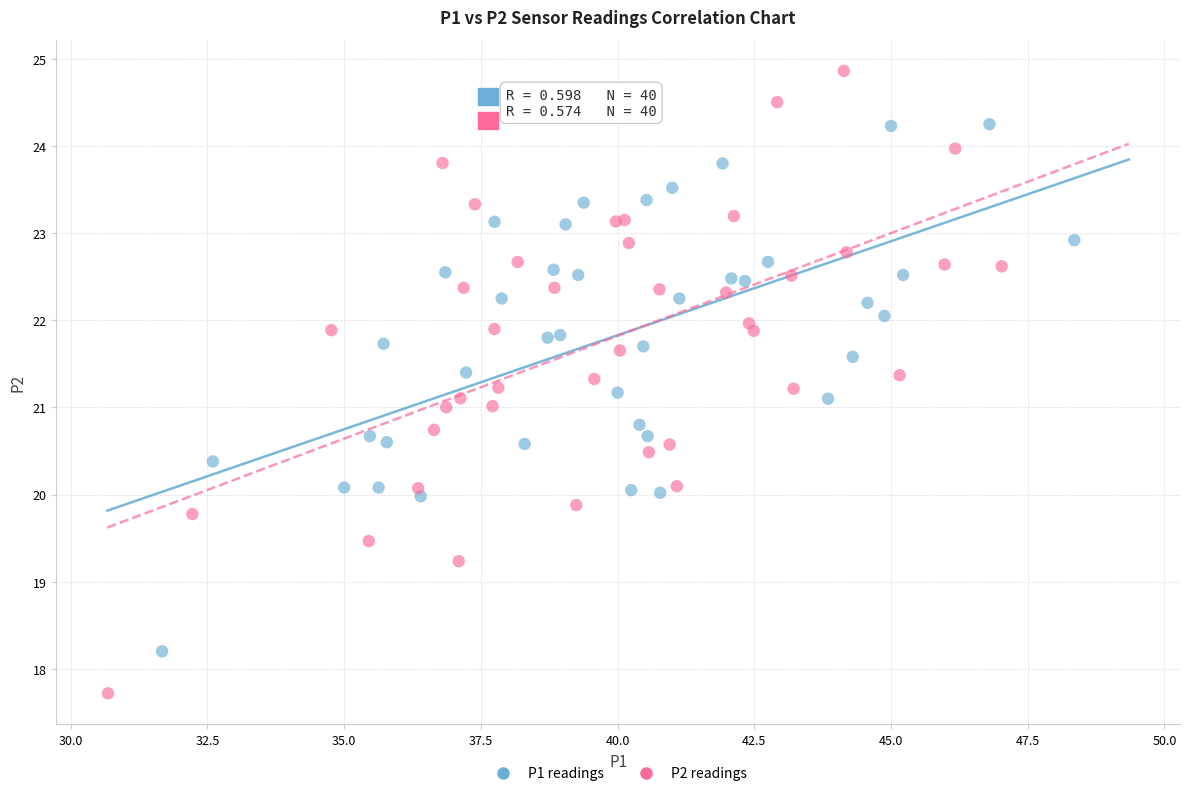

Which series has the largest Y range (max minus min)?

P2 readings